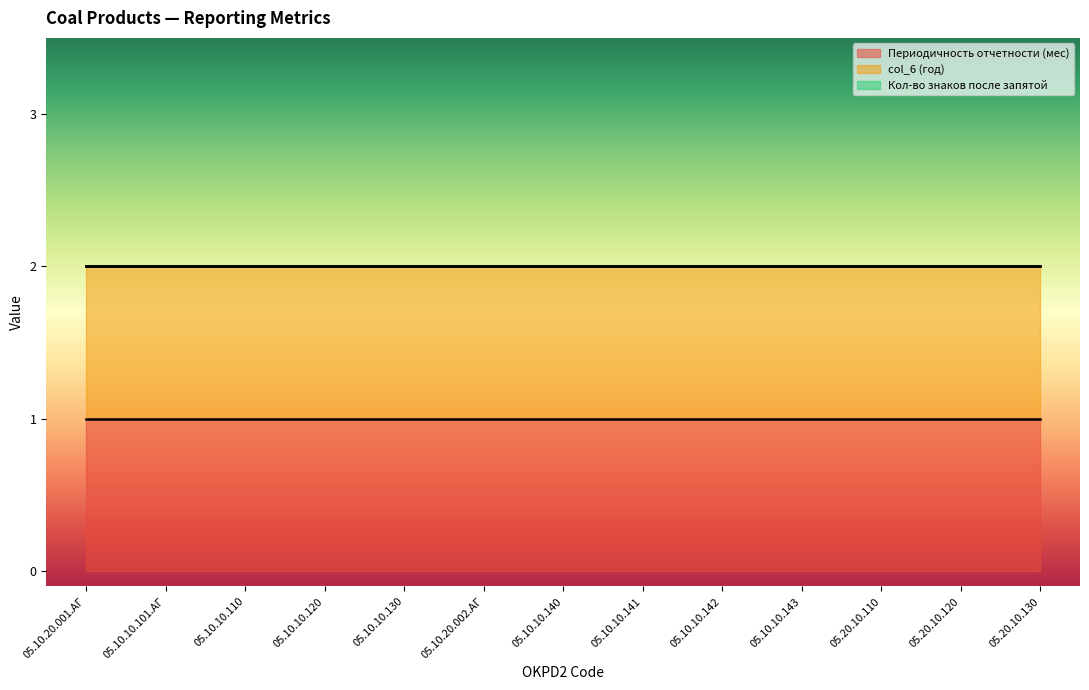

At how many categories does at least one series exceed 0?

13